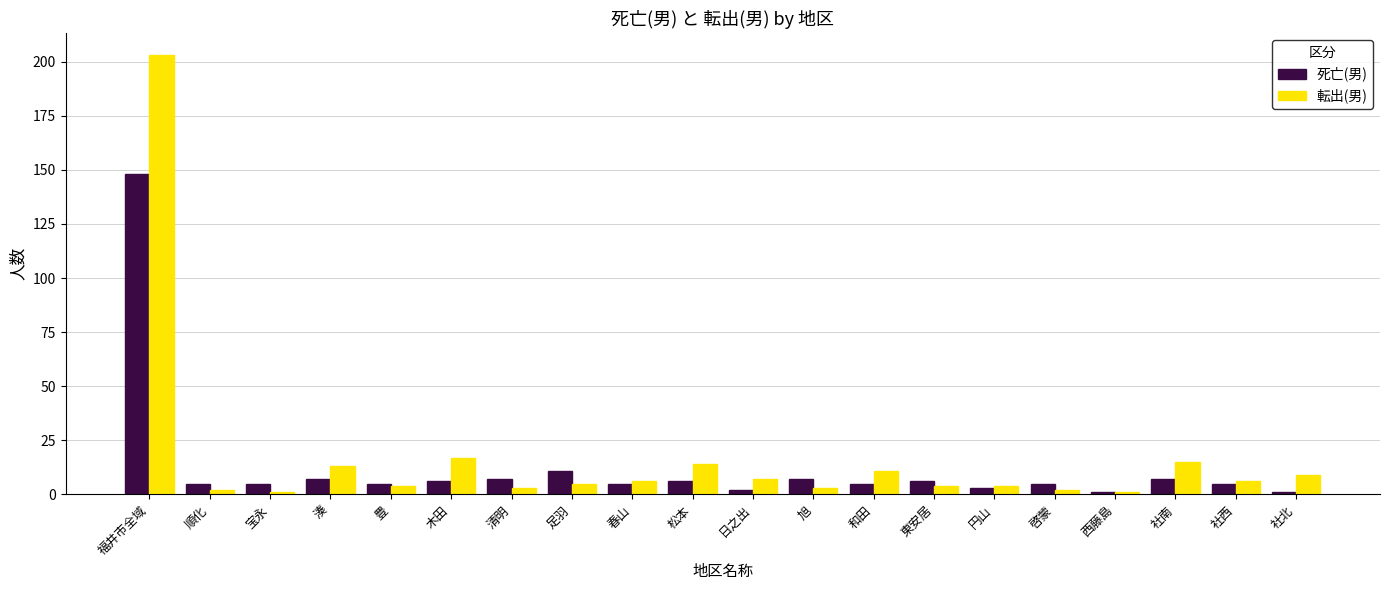

Is the value of 死亡(男) at 春山 greater than the value of 転出(男) at 社北?

No